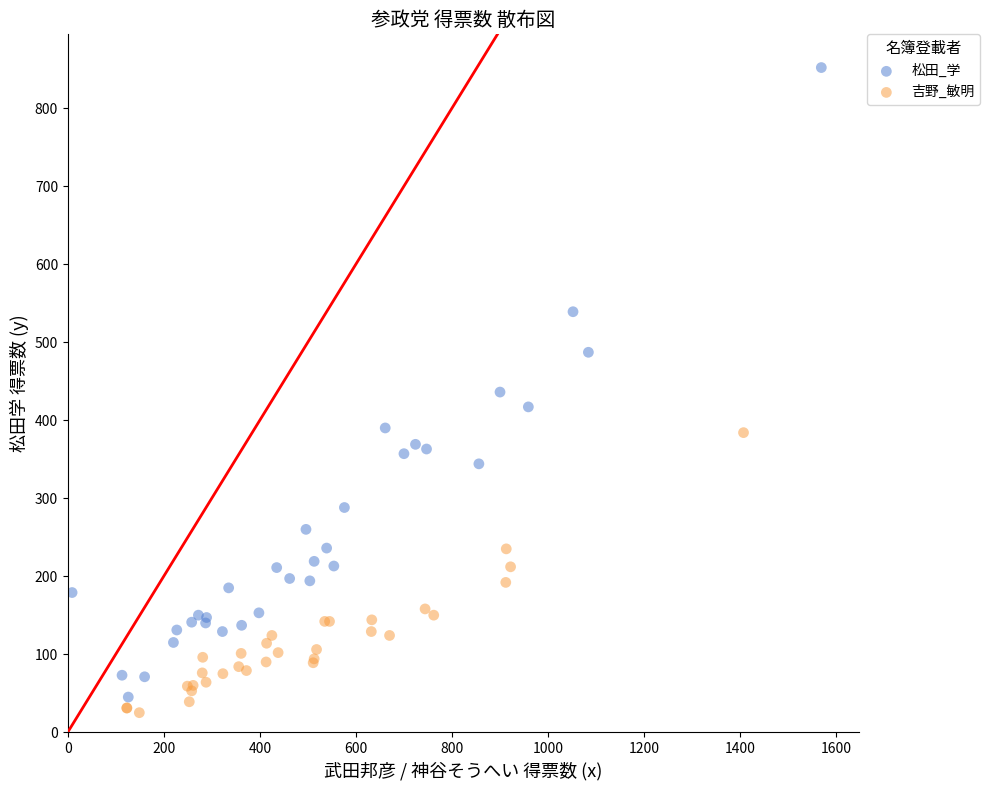

Which series reaches the maximum Y coordinate?

松田_学